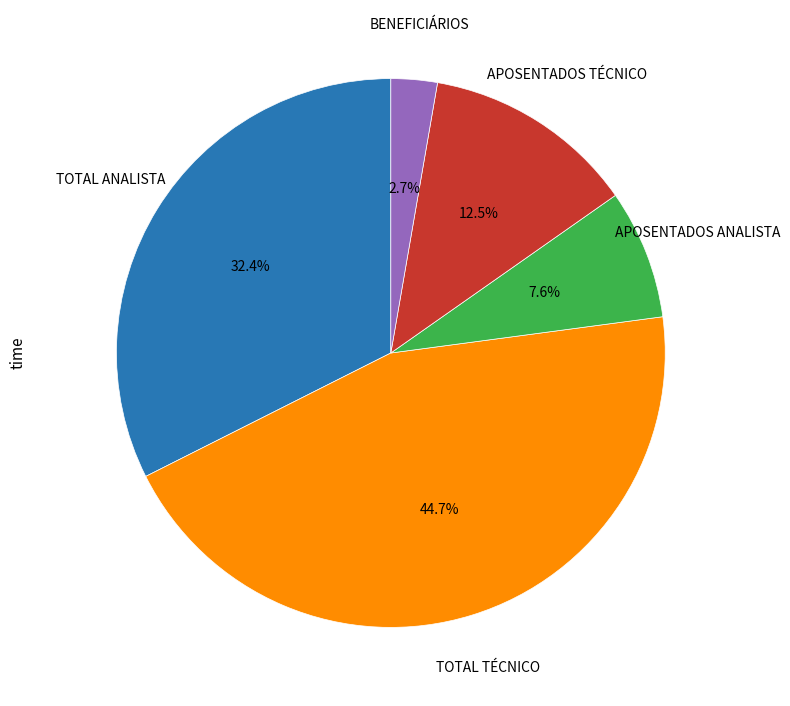

What percentage do BENEFICIÁRIOS and TOTAL ANALISTA together represent?

35.1%